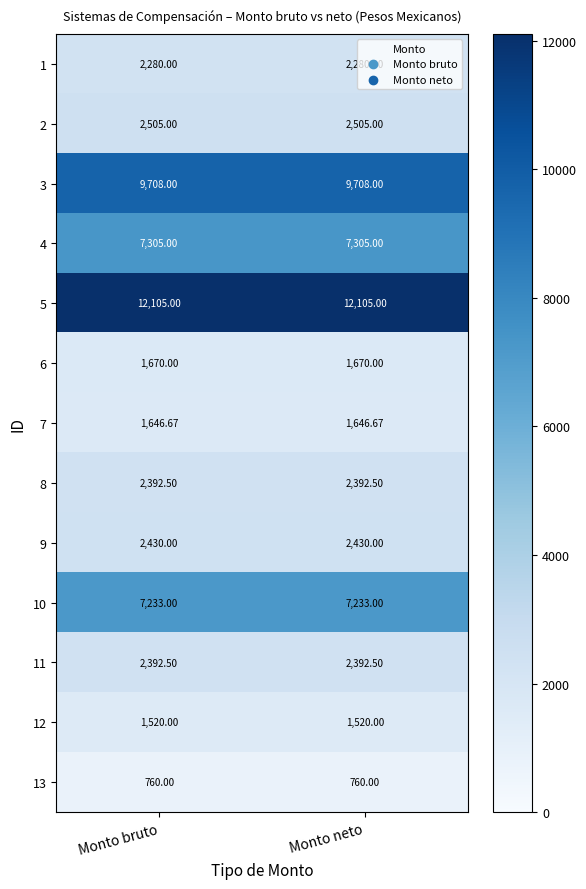

Is the value of 8 at Monto bruto greater than the value of 4 at Monto bruto?

No